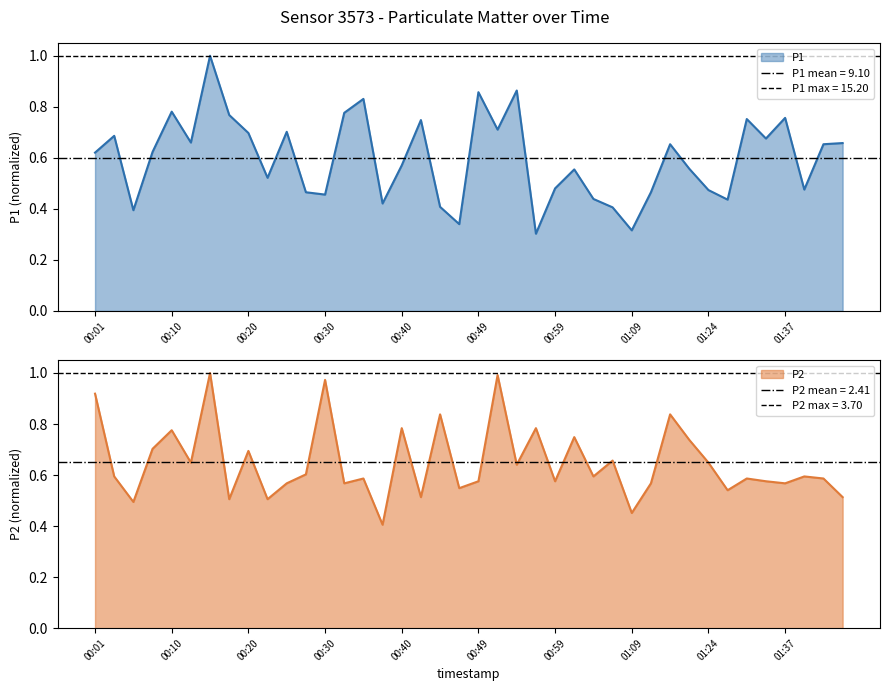

Where is P1 nearest to the value 0?

00:57